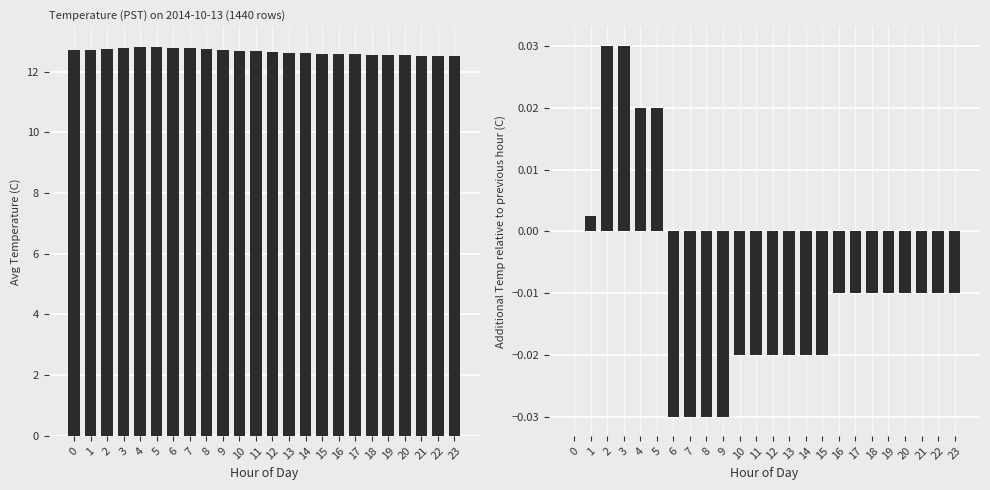

Which label corresponds to the smallest value in the chart?

6